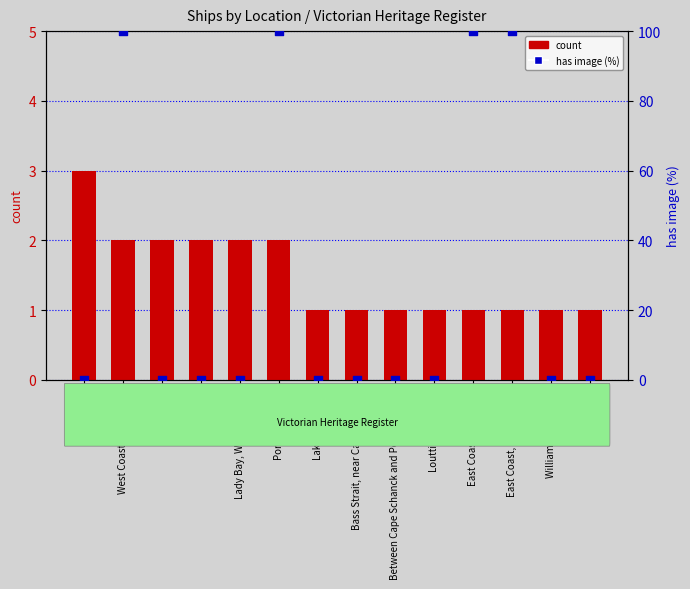

Which series has the largest total across all categories?

has image (%)